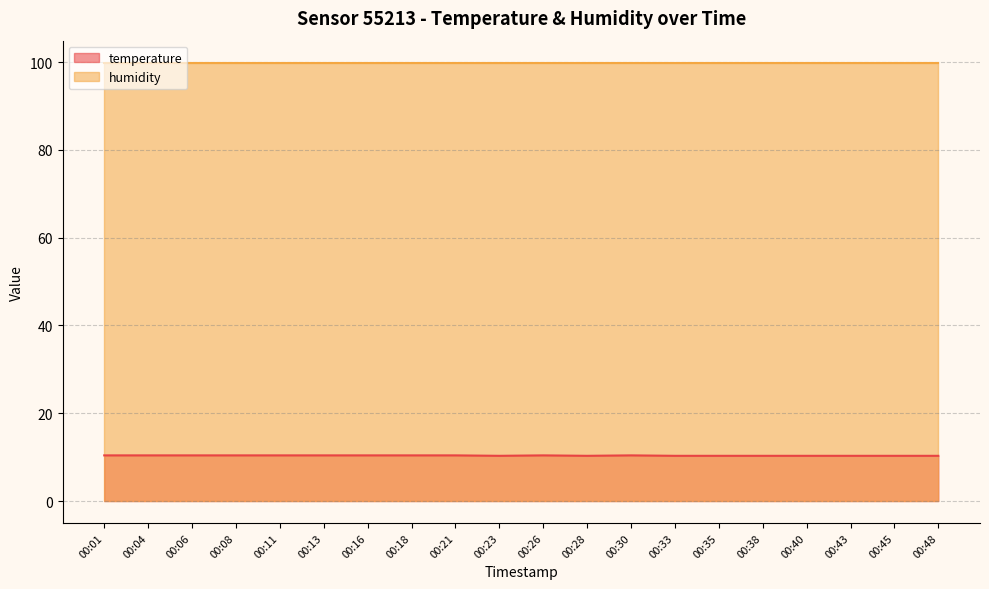

What is the difference between the maximum and second lowest values?

0.1